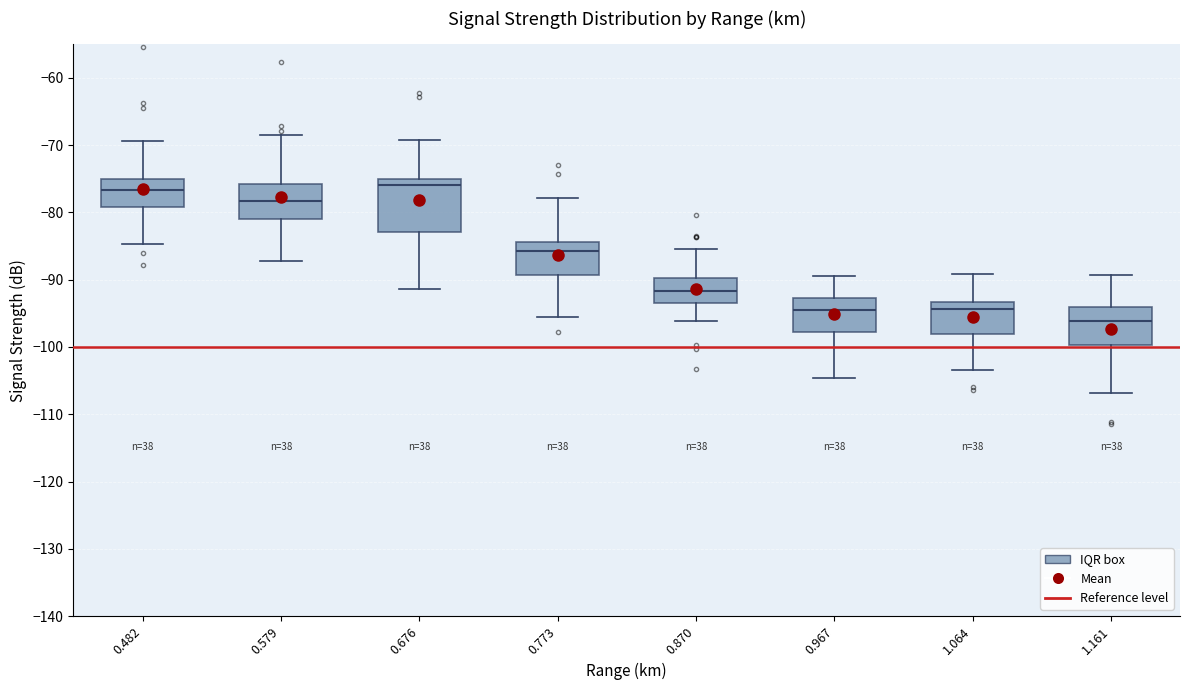

Reading left to right, read every box against the y-axis: the position of its median line, the range the box covers, and the ends of its whiskers. The values are not printed on the chart, so give them approximately, as read against the axis.

0.482: median -77, box -79 to -75, whiskers -85 to -69
0.579: median -78, box -81 to -76, whiskers -87 to -68
0.676: median -76, box -83 to -75, whiskers -91 to -69
0.773: median -86, box -89 to -84, whiskers -96 to -78
0.870: median -92, box -93 to -90, whiskers -96 to -85
0.967: median -94, box -98 to -93, whiskers -105 to -89
1.064: median -94, box -98 to -93, whiskers -103 to -89
1.161: median -96, box -100 to -94, whiskers -107 to -89